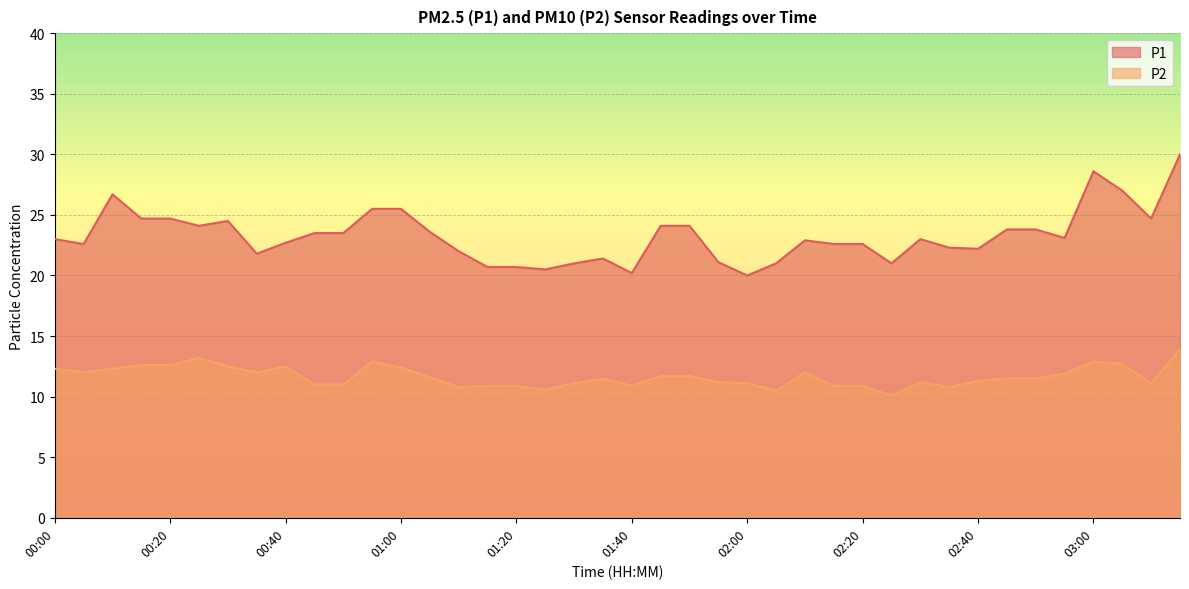

What is the difference between the highest and lowest values at 02:50?

12.3